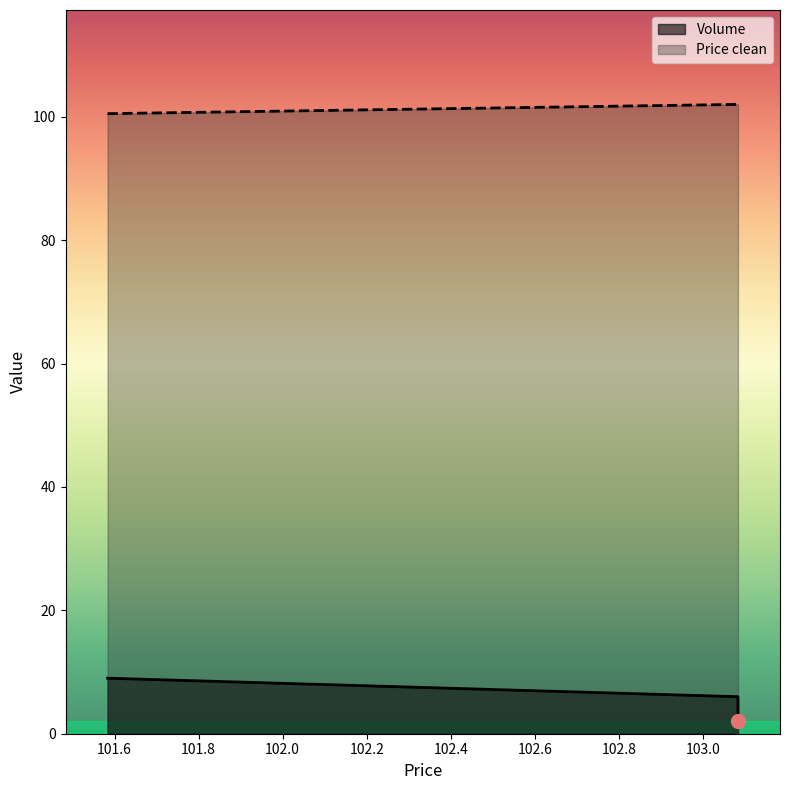

What is the difference between the second highest and minimum values in the Volume series?

4.0